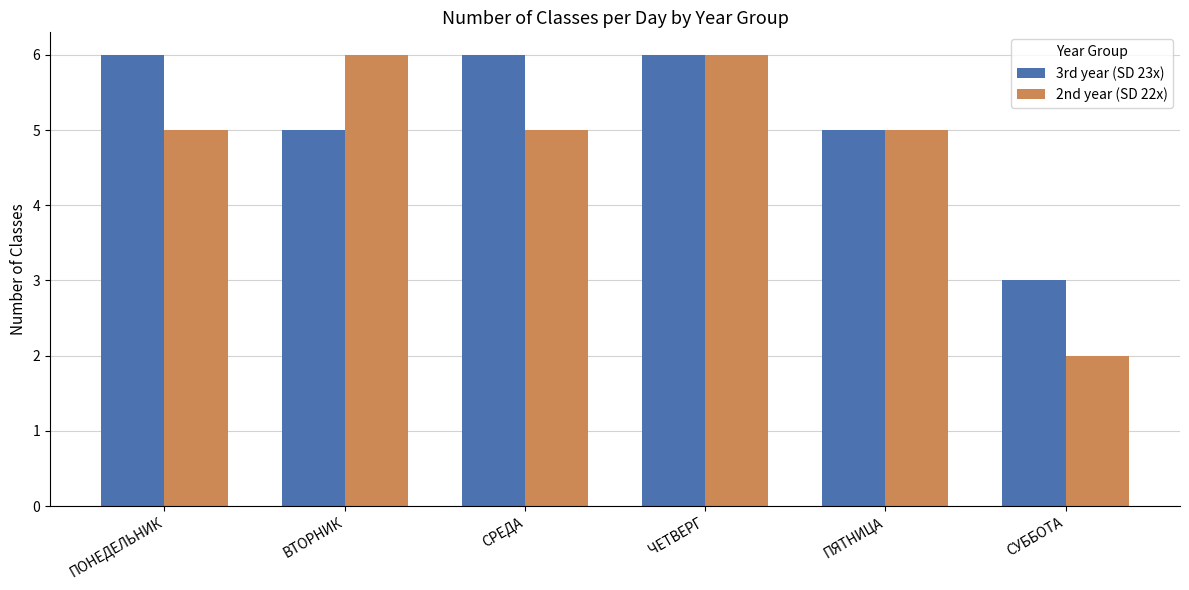

What is the label of the 5th bar from the right?

ВТОРНИК